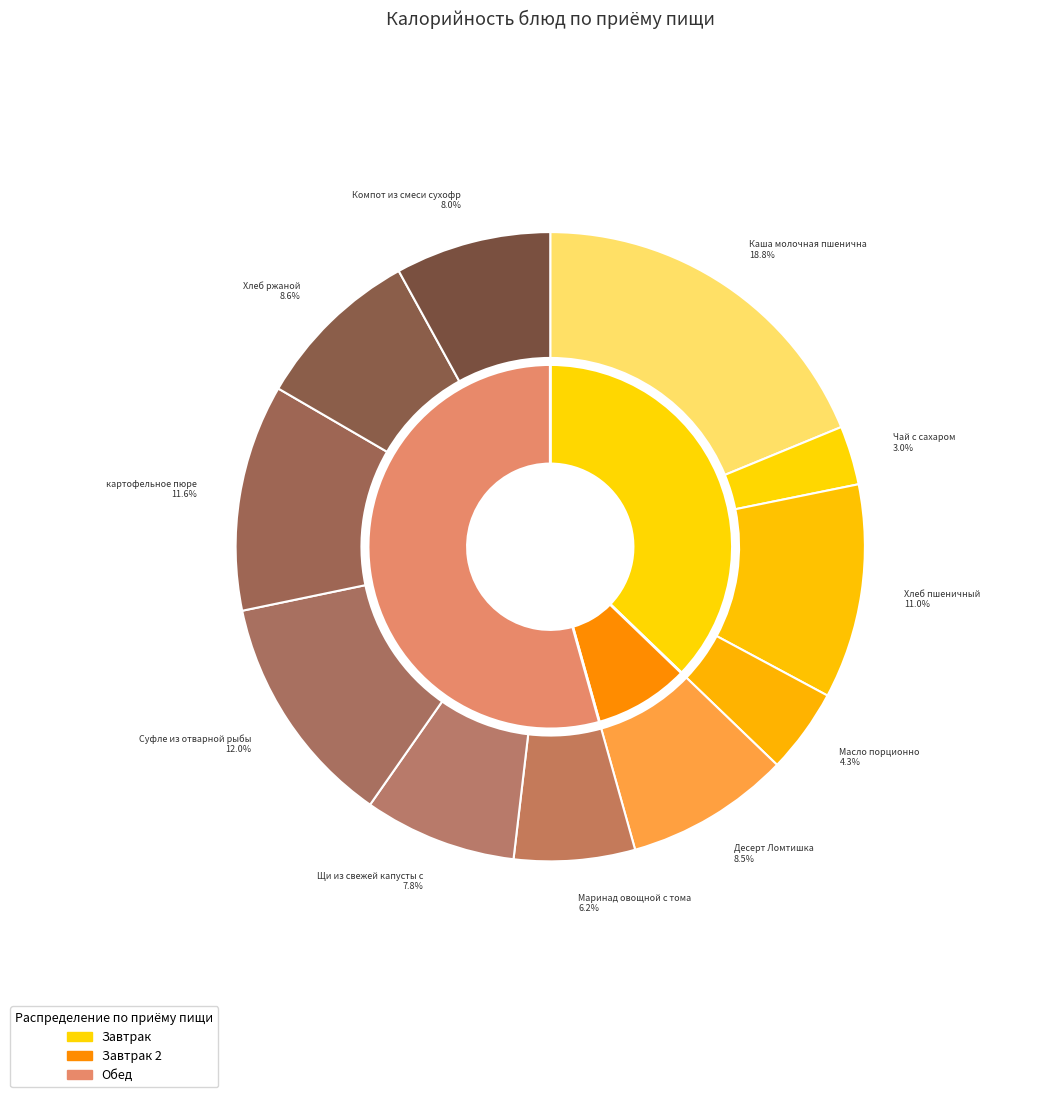

Does any single category account for the majority?

No